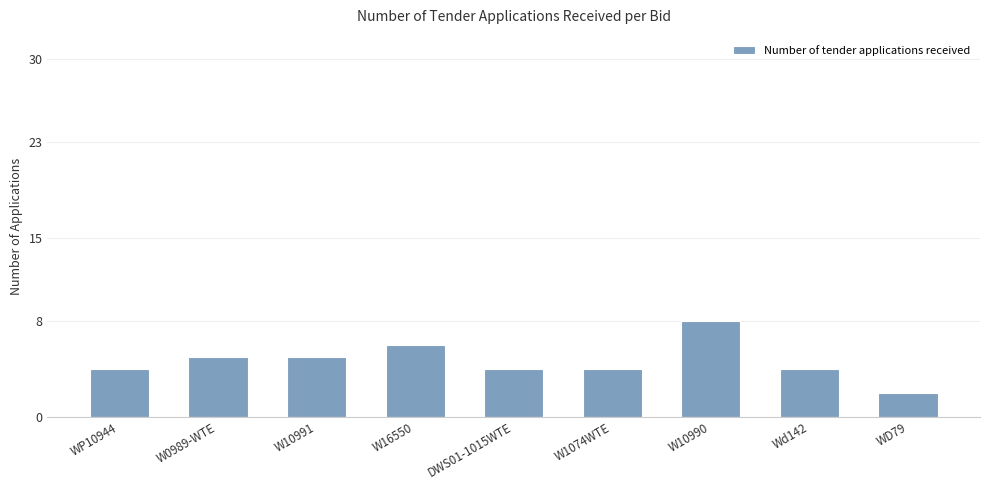

What is the difference between the maximum and minimum values?

6